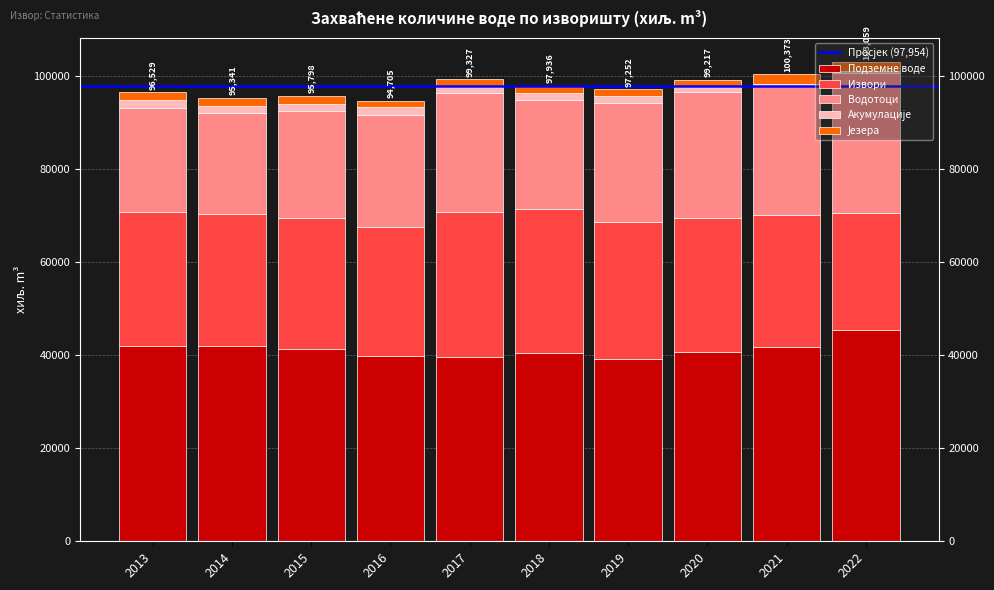

What is the lowest value of the Подземне воде series?

39176